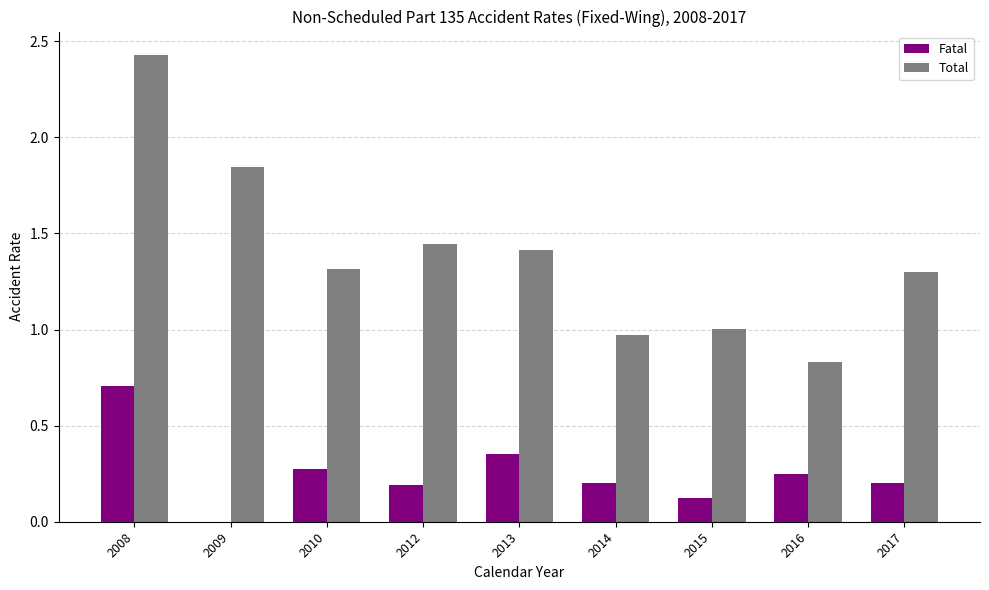

Is the value of Total at 2015 greater than the value of Fatal at 2008?

Yes